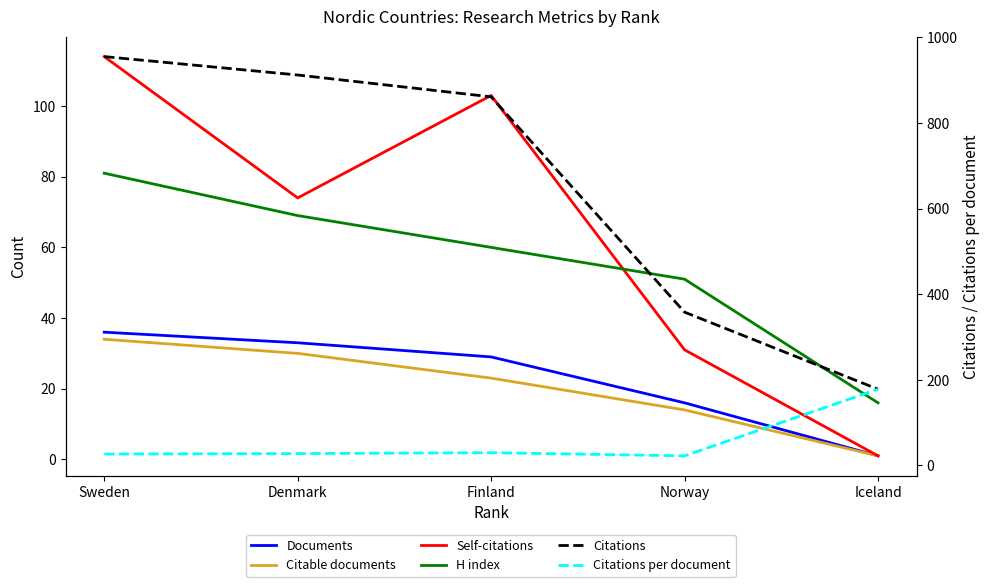

Between Sweden and Norway, which is larger?

Sweden